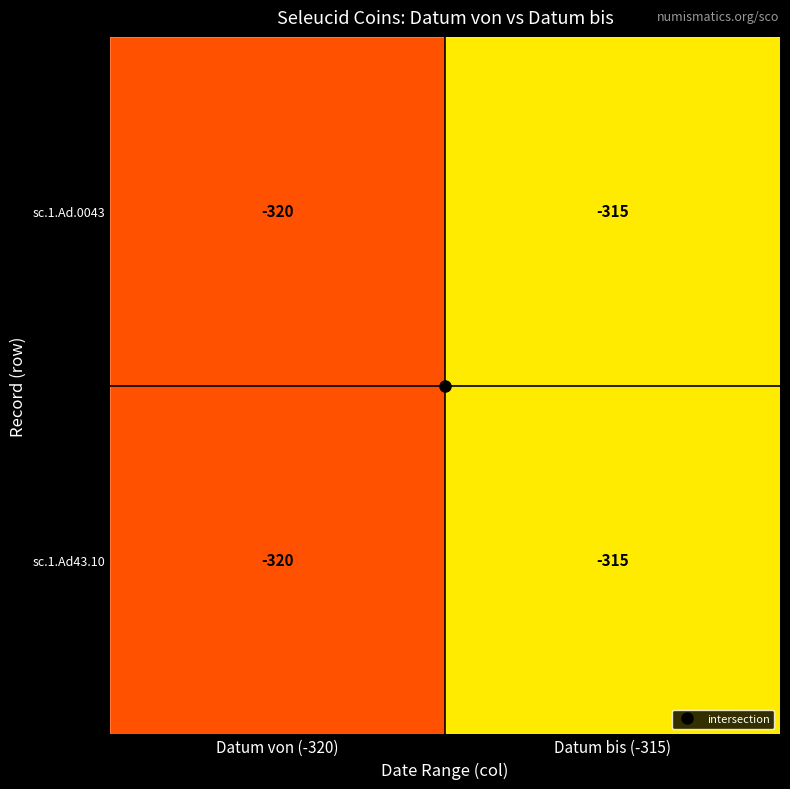

Is it true that sc.1.Ad.0043 equals -315 at Datum bis (-315)?

True